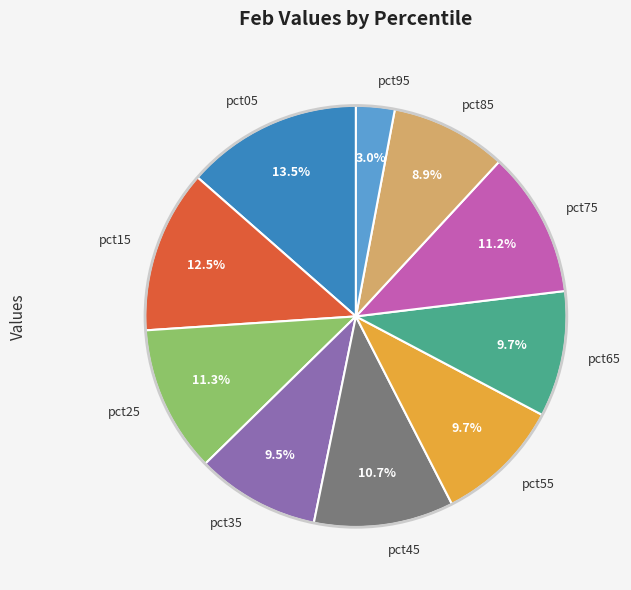

Between pct85 and pct45, which is larger?

pct45